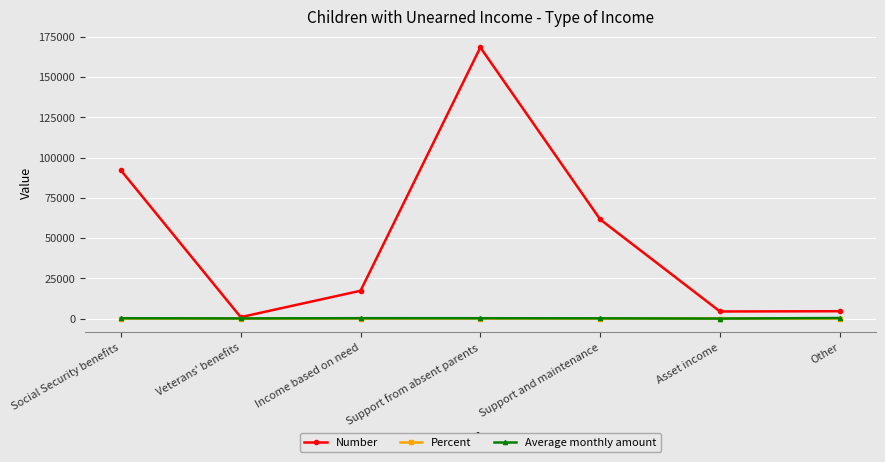

True or false: Number has more than 2 interior local peaks.

False